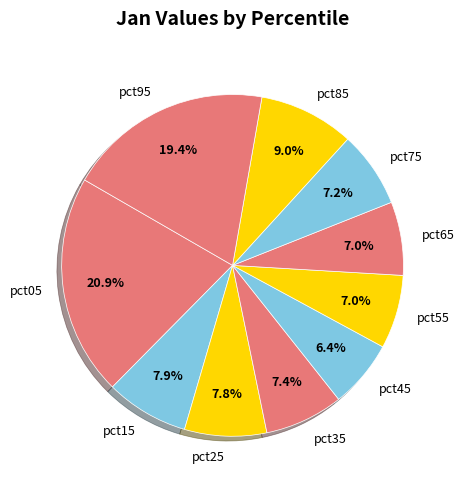

What is the smallest slice in the pie chart?

pct45